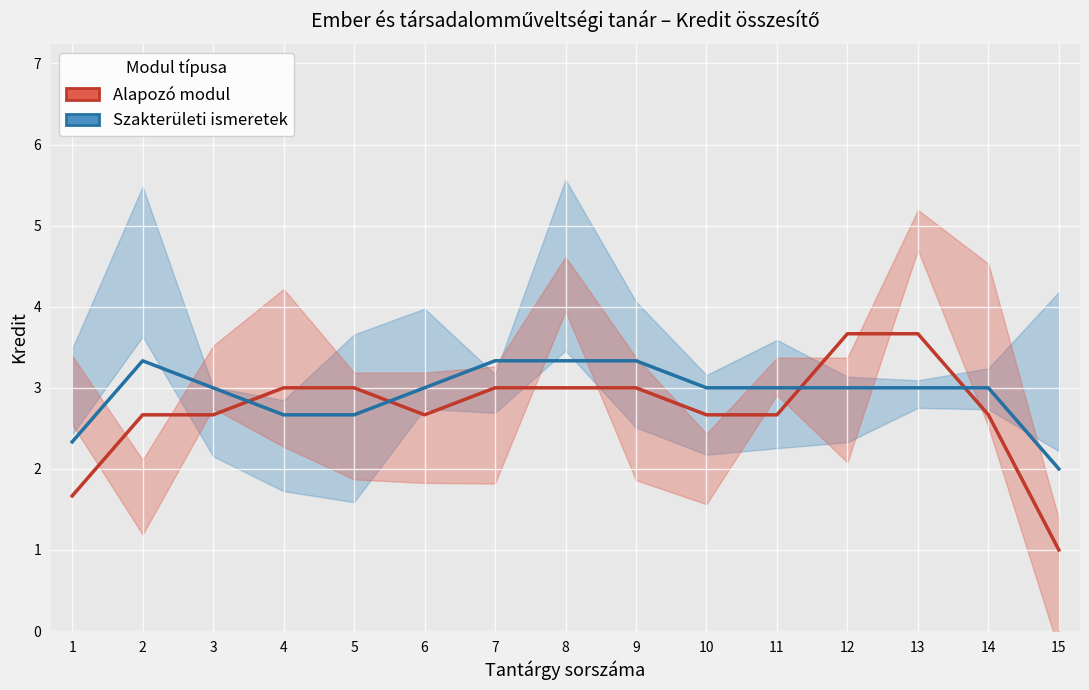

Which series changed the most between 4 and 10?

Alapozó modul